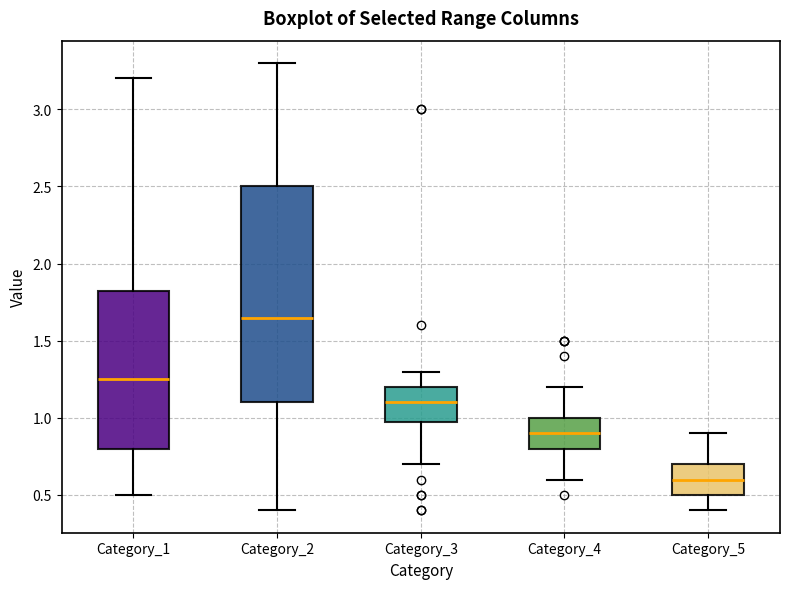

Which box has the highest median line?

Category_2